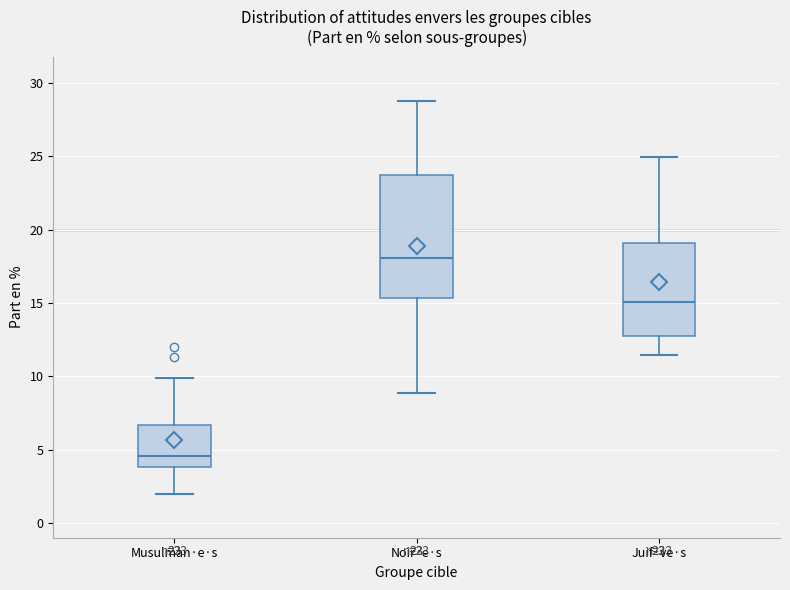

Which box has the lowest median line?

Musulman·e·s